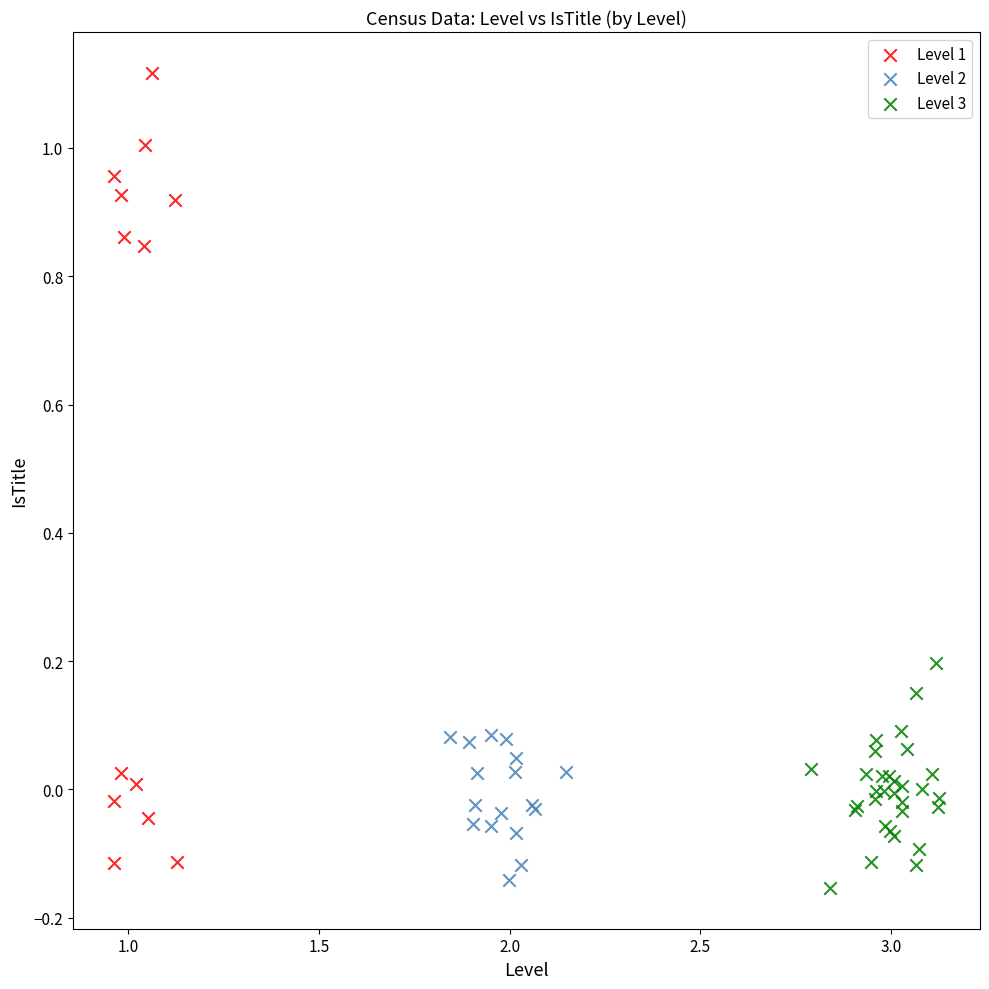

Which series contains the highest Y value?

Level 1